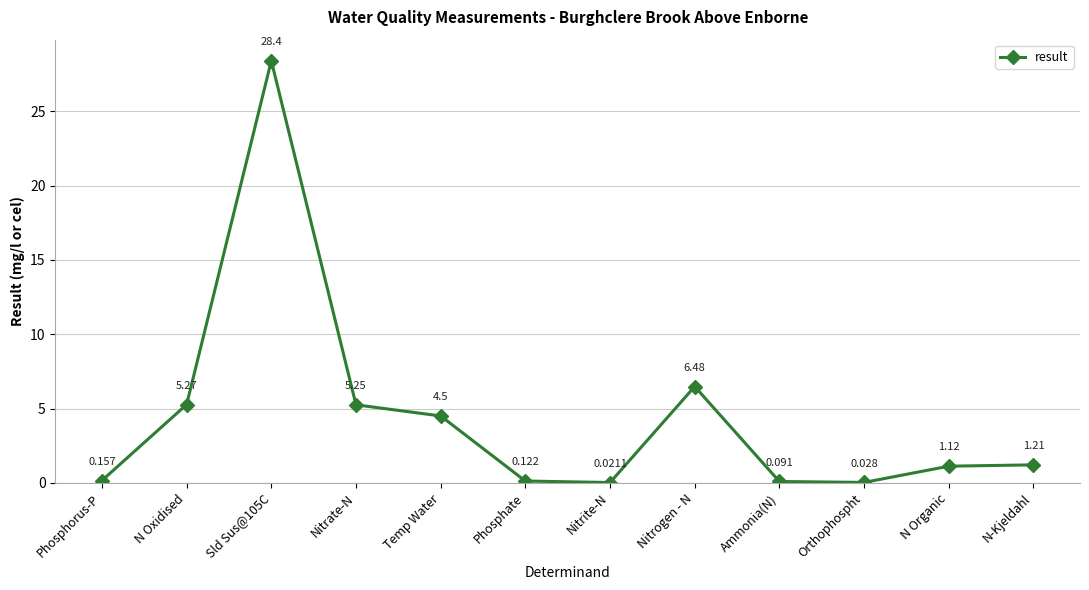

Where does the data first go above 1?

N Oxidised